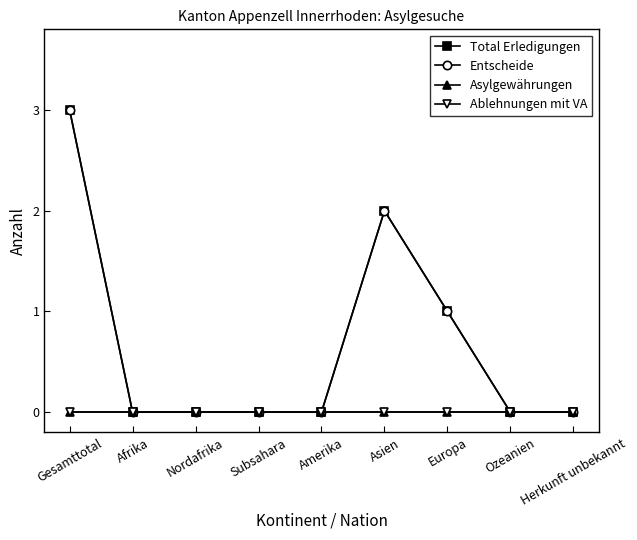

What position from the left is Subsahara?

4